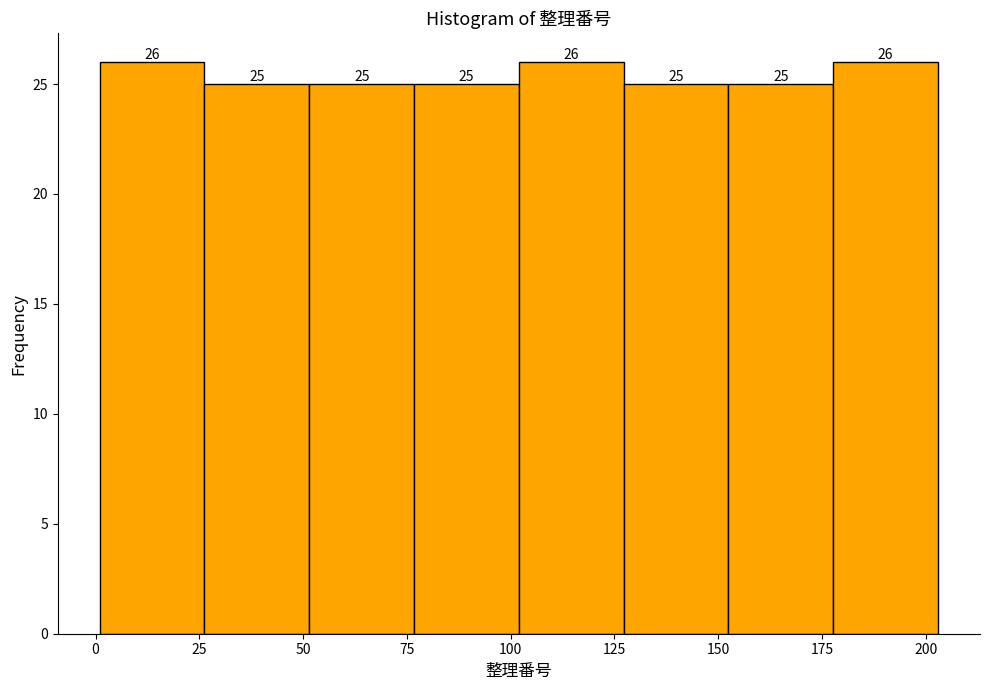

What is the height of the bar covering 50 to 75 on the x-axis? The bar edges are not printed on the chart, so give them approximately, as read against the axis.

25